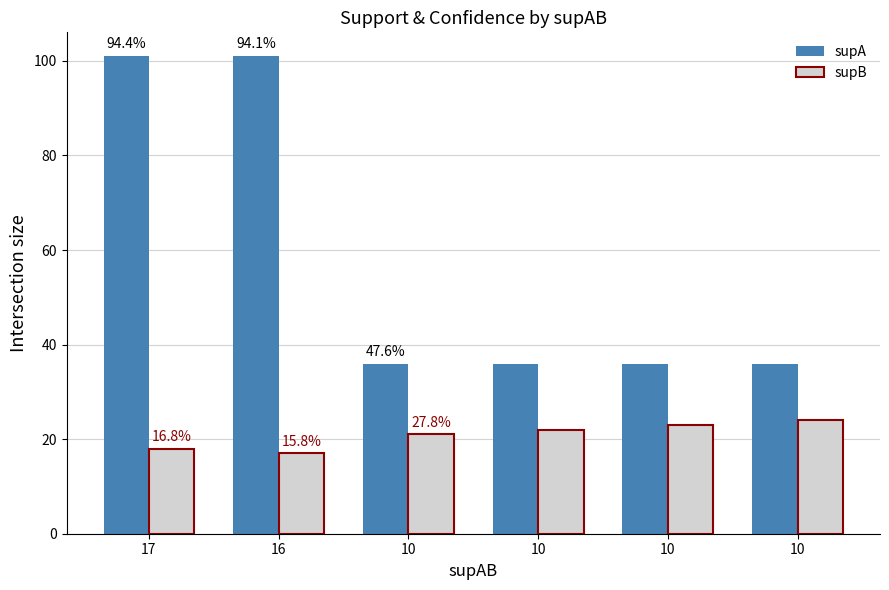

Is the value of supA at 10 greater than the value of supB at 17?

Yes